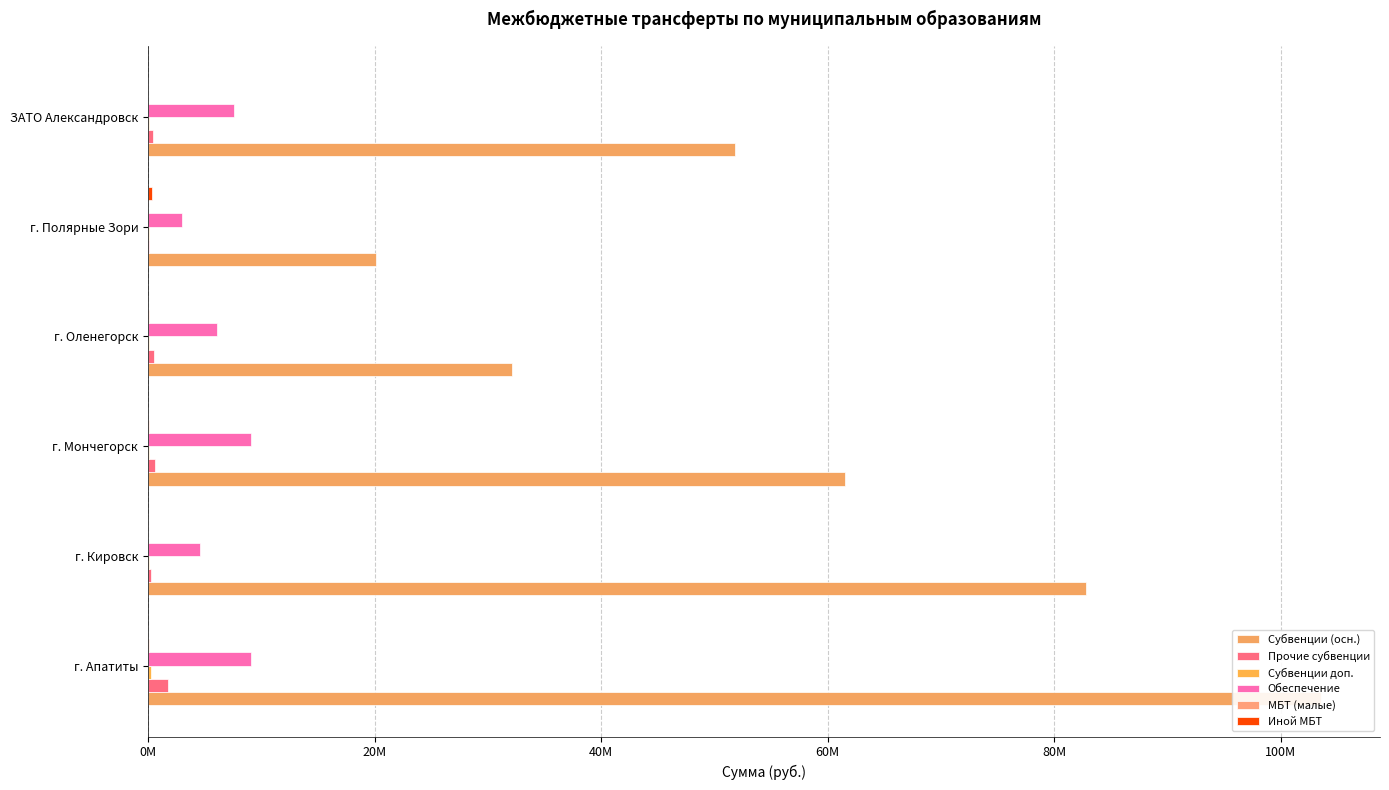

Between ЗАТО Александровск and г. Полярные Зори, which is larger?

ЗАТО Александровск